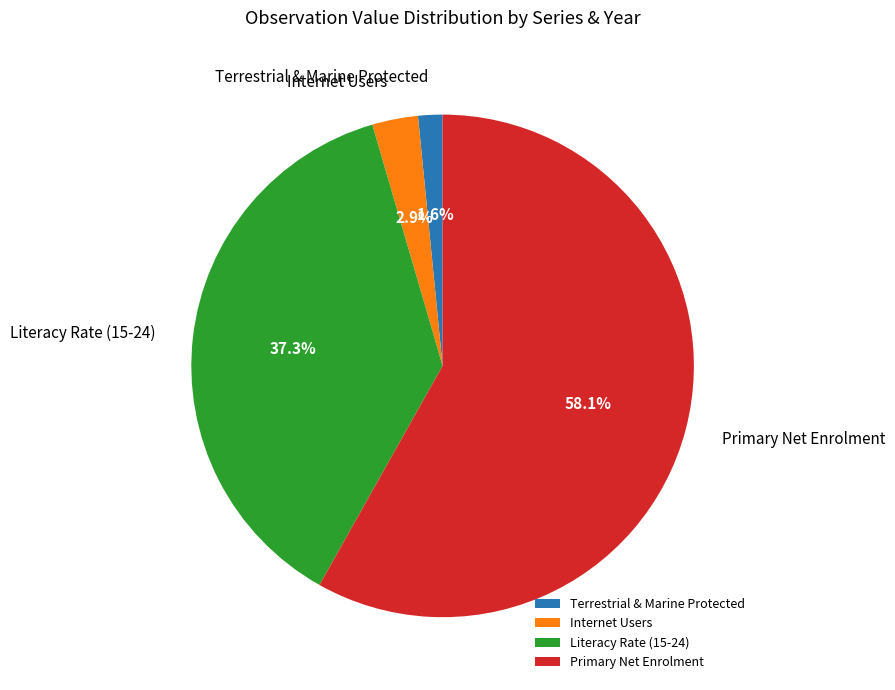

How many segments does this pie chart have?

4